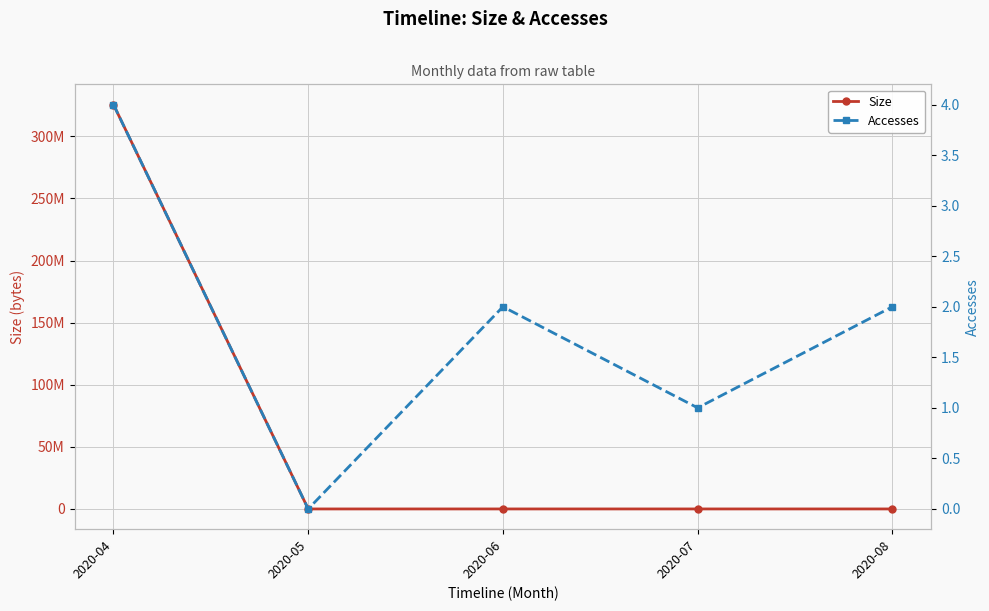

Which series changed the most between 2020-04 and 2020-07?

Size